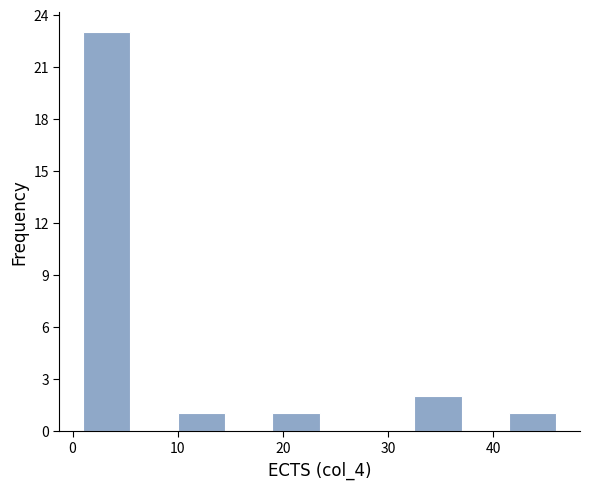

Reading left to right, transcribe this chart: for each bar, give the range it covers on the x-axis and its height. Neither the bar edges nor the heights are printed on the chart, so give them approximately, as read against the axes.

1.0 to 5.5: 23
5.5 to 10.0: 0
10.0 to 14.5: 1
14.5 to 19.0: 0
19.0 to 23.5: 1
23.5 to 28.0: 0
28.0 to 32.5: 0
32.5 to 37.0: 2
37.0 to 41.5: 0
41.5 to 46.0: 1